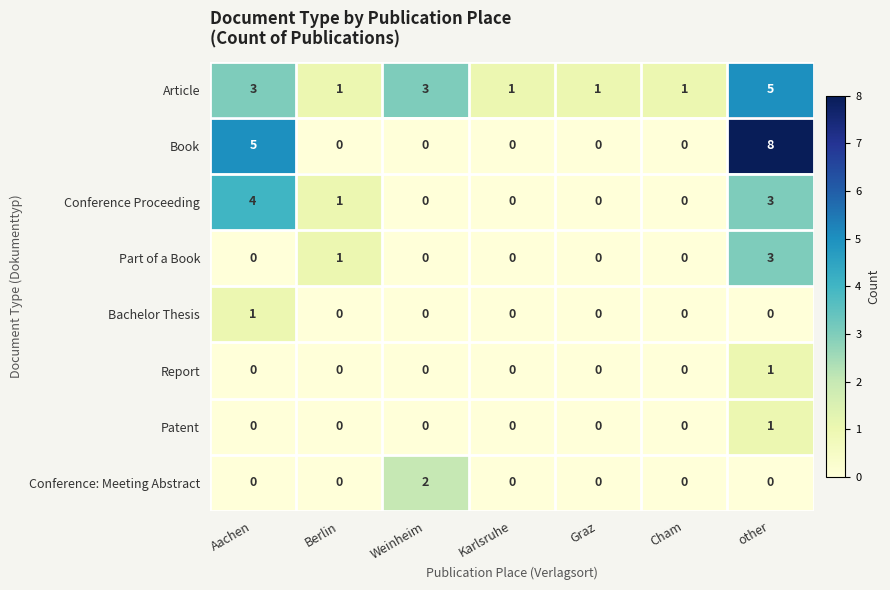

True or false: Patent has a value of 2 at other.

False